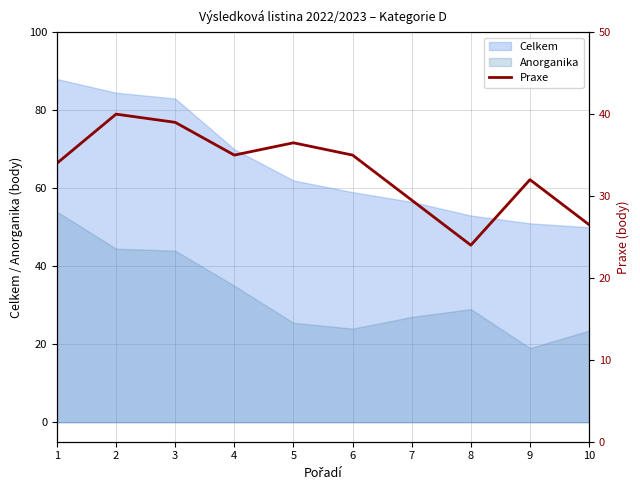

How many lines are shown in the chart?

1